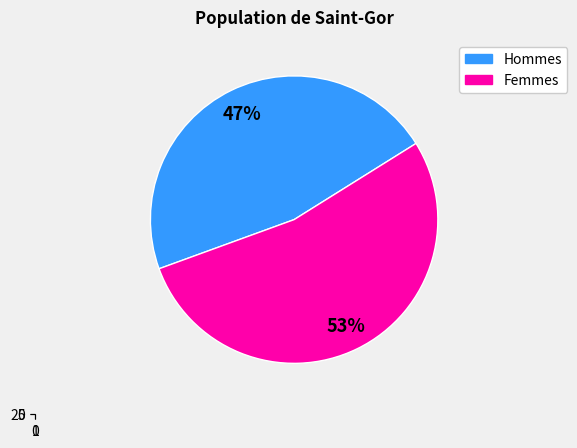

True or false: 3 accounts for 4% of the total.

False